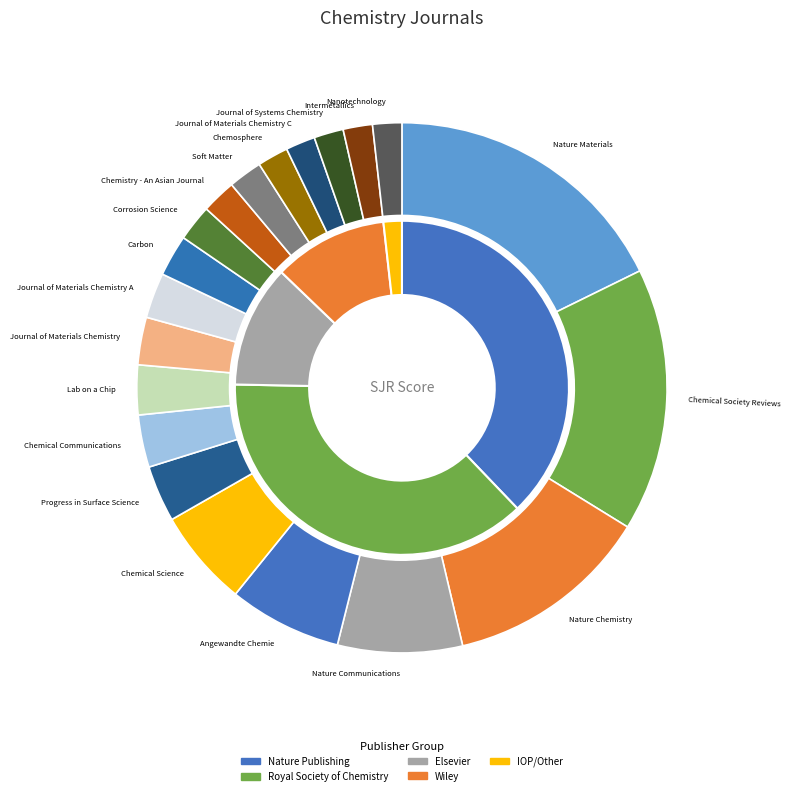

To the nearest percent, what portion does Chemistry - An Asian Journal represent?

2%